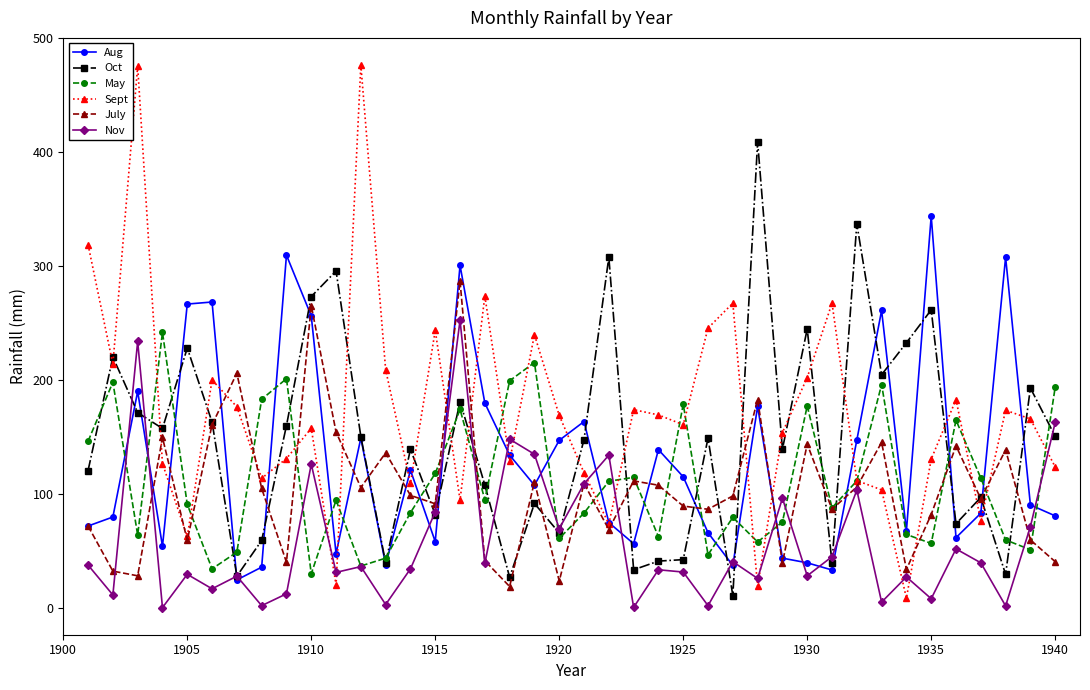

What is the maximum value for July?

286.5